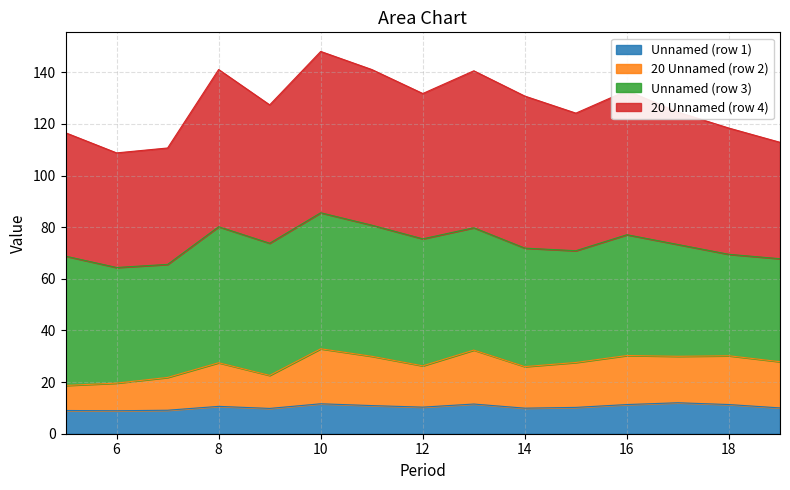

What is the highest value of the Unnamed (row 1) series?

12.0